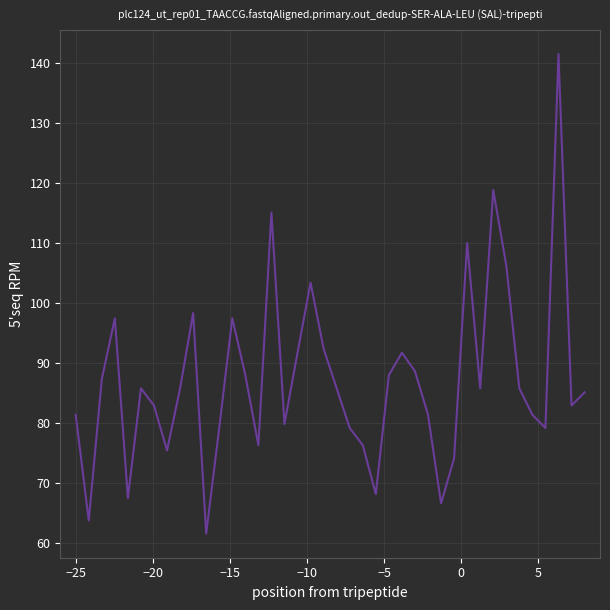

What is the maximum value shown in the chart?

141.5